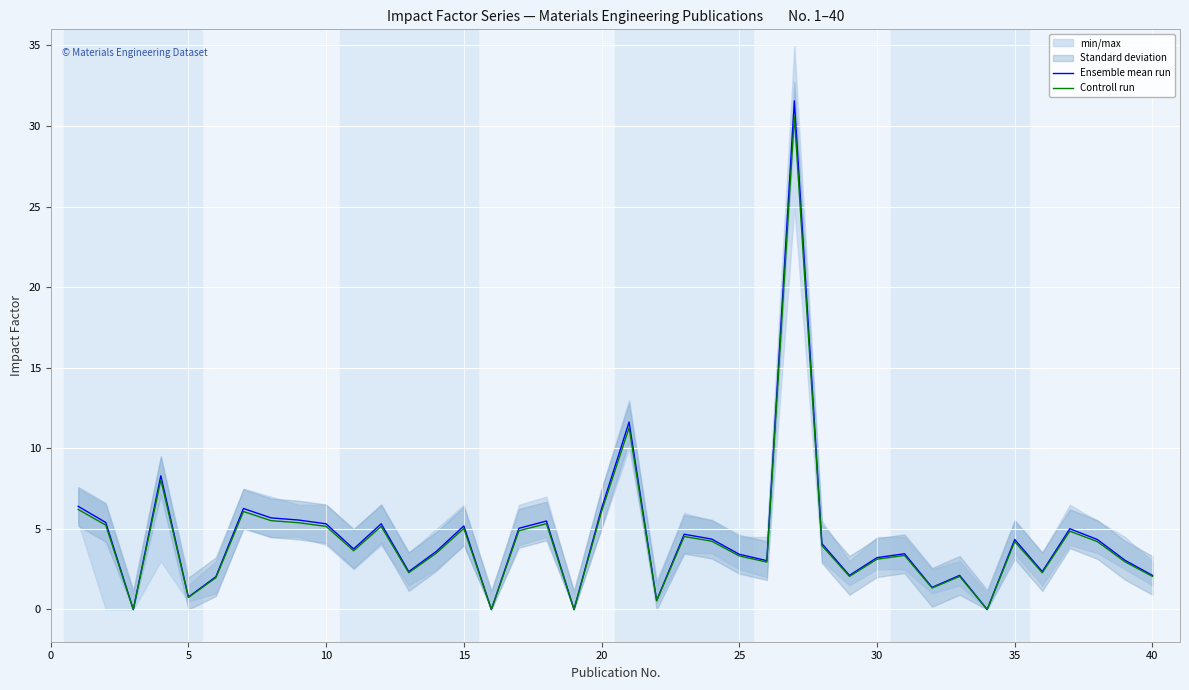

How many positive values does the Controll run series have?

36